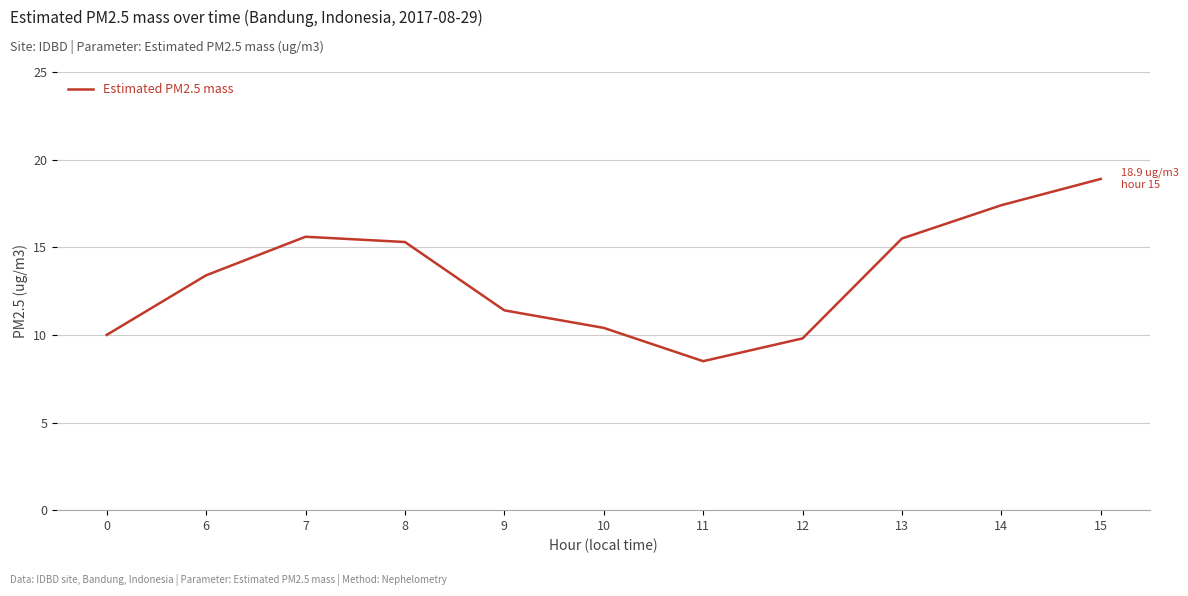

What is the difference between the values at 9 and 8?

3.9